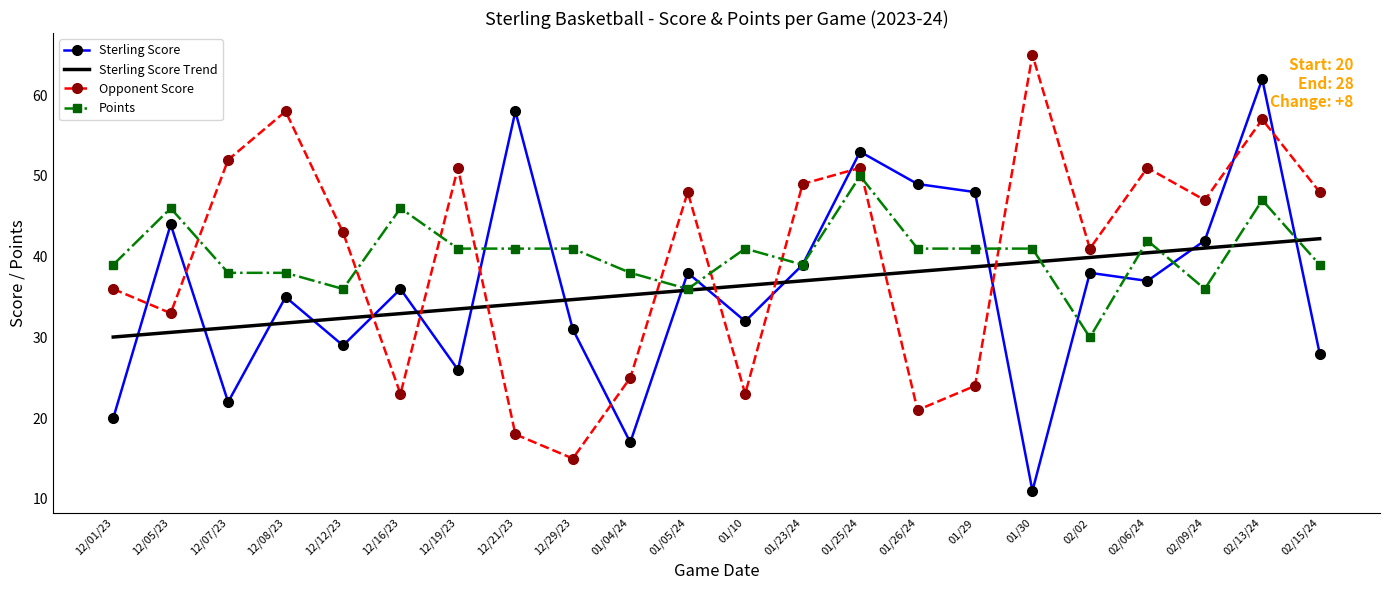

Which series has the largest range (max minus min)?

Sterling Score